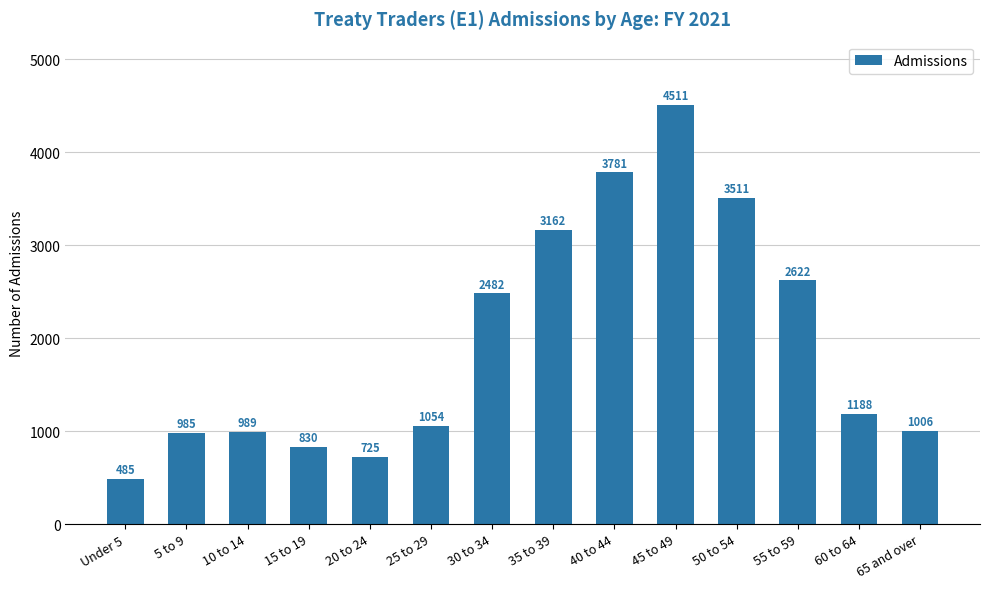

At which label does the data first exceed 1188?

30 to 34